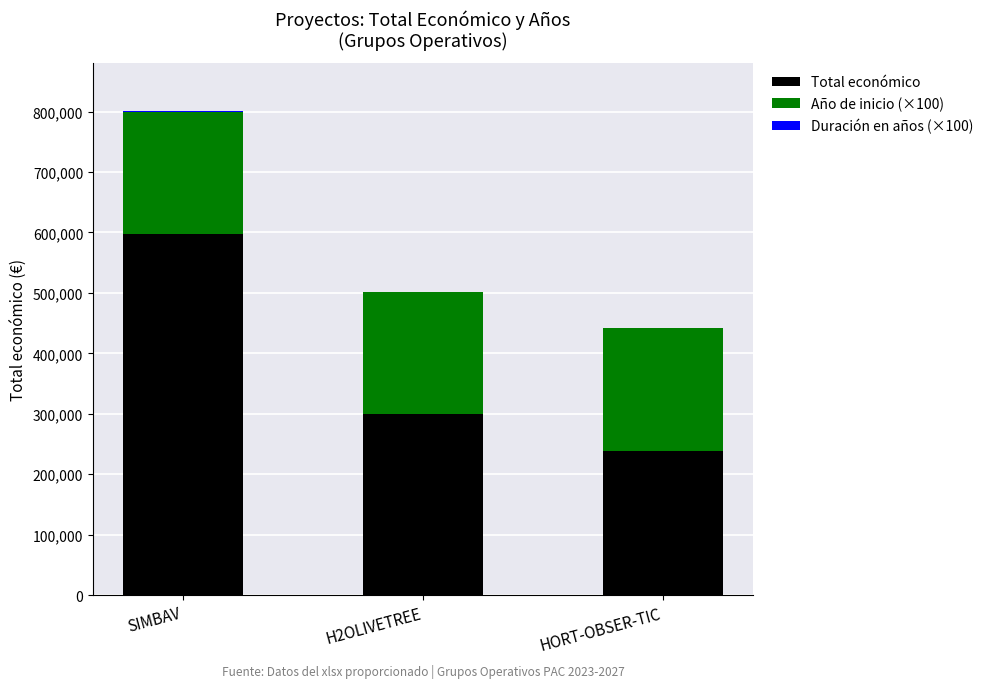

The value of Total económico at HORT-OBSER-TIC is 373656. True or false?

False